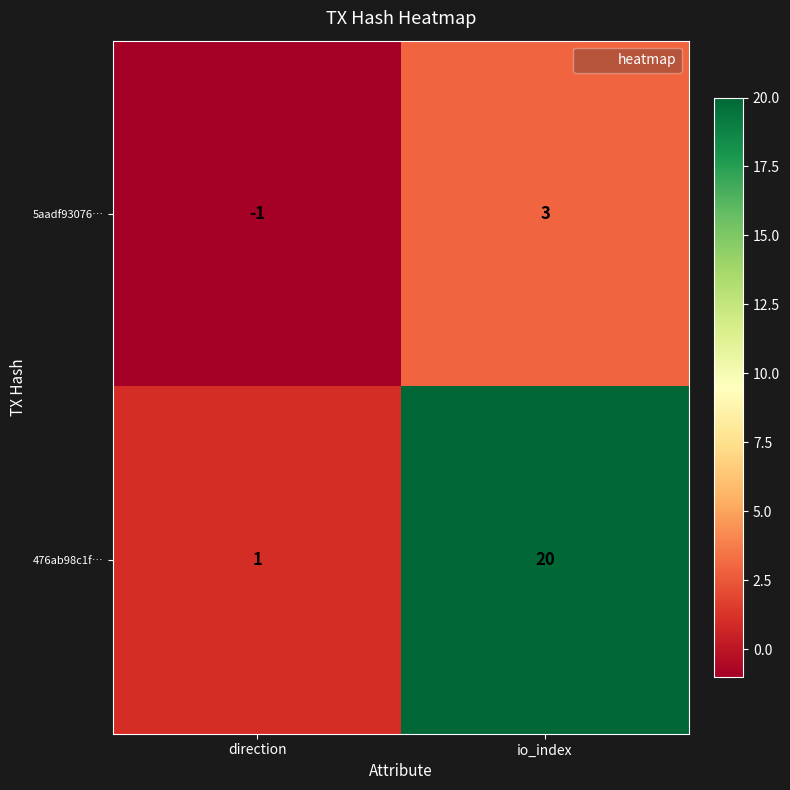

Which series changed the most between direction and io_index?

476ab98c1f…